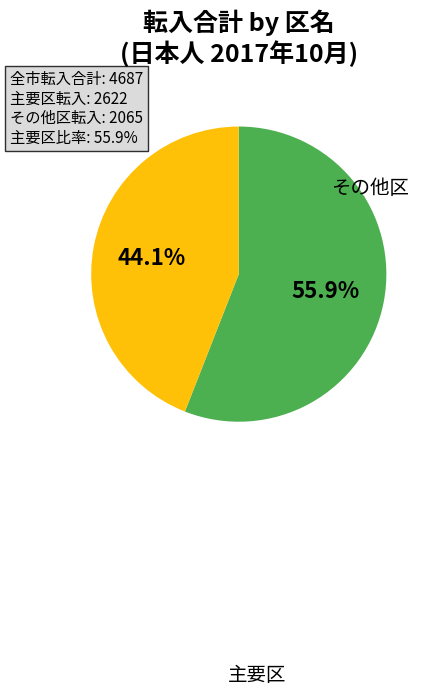

To the nearest percent, what is the difference between the largest and smallest slice percentages?

12%